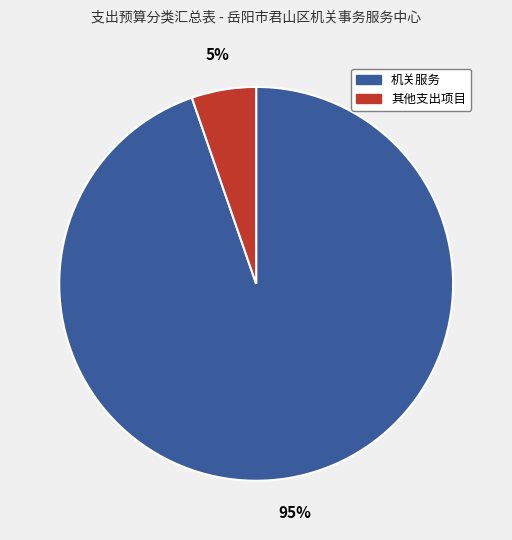

Does any single category account for the majority?

Yes